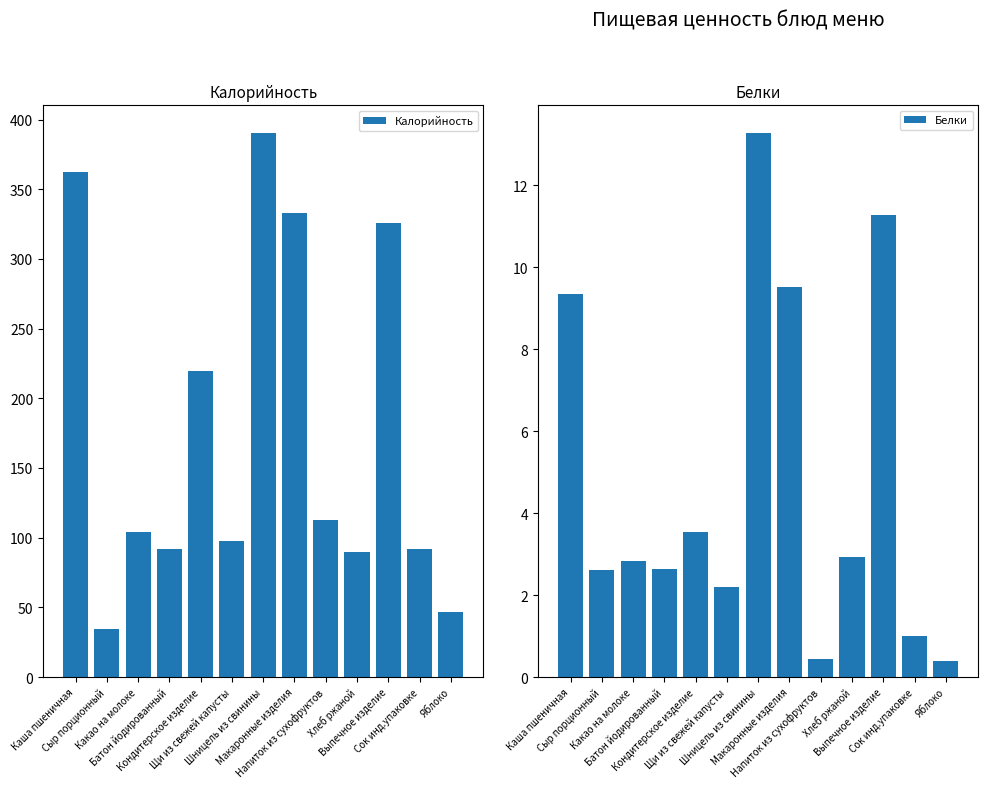

What is the spread (max minus min) of values at Кондитерское изделие?

216.1